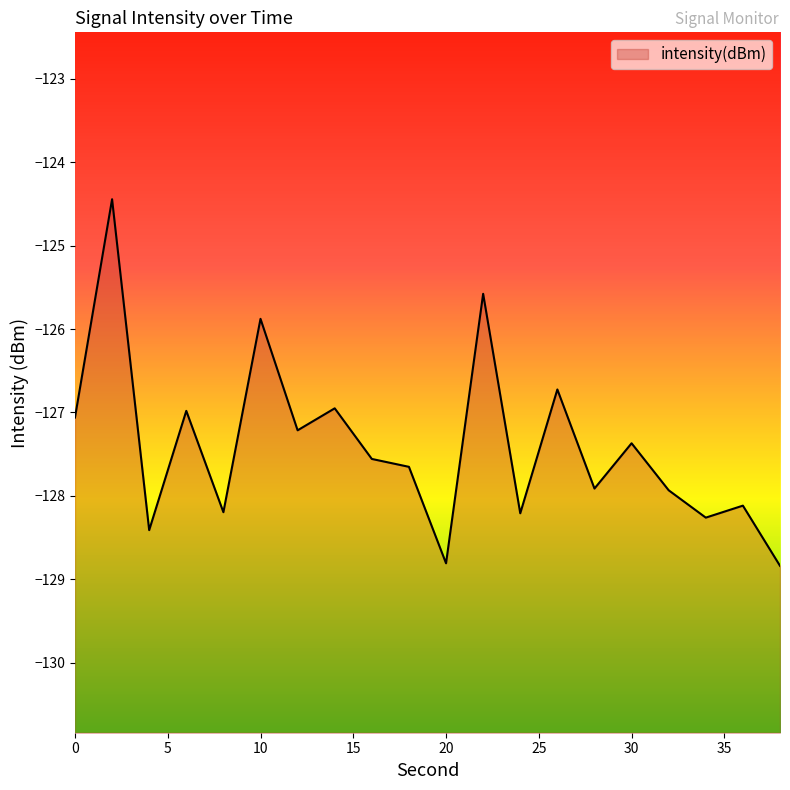

Rank the categories by value from lowest to highest.

38, 20, 4, 34, 24, 8, 36, 32, 28, 18, 16, 30, 12, 0, 6, 14, 26, 10, 22, 2